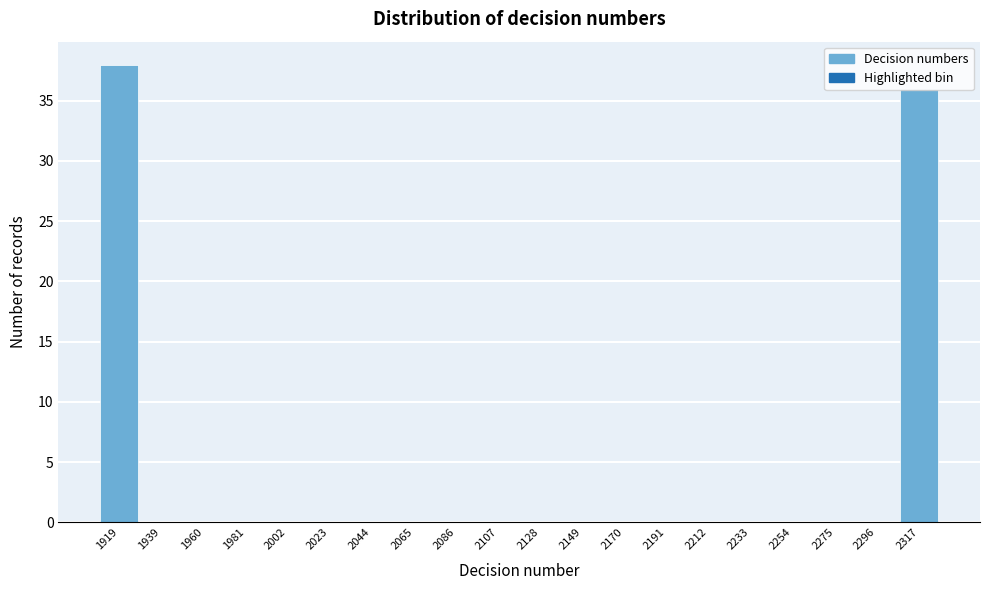

Is it true that the value at 2107 is 15?

False